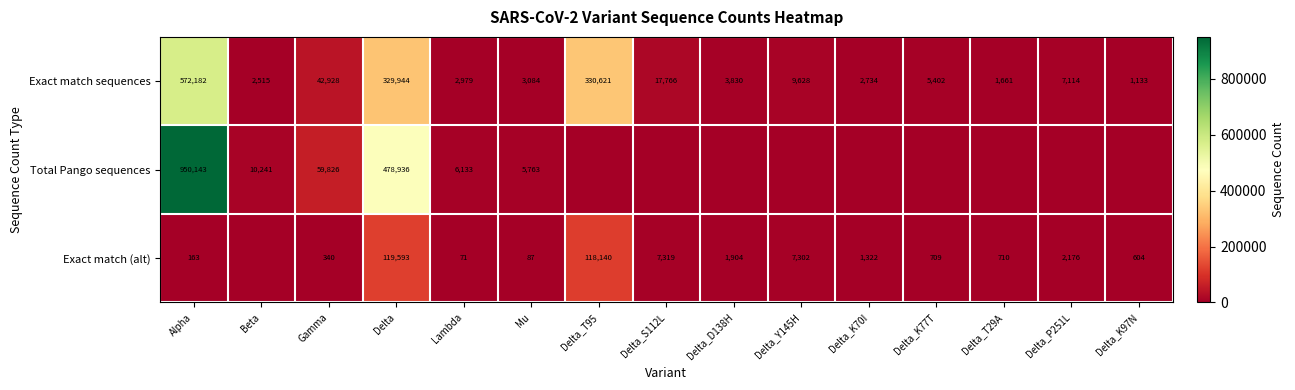

What is the spread (max minus min) of values at Lambda?

6062